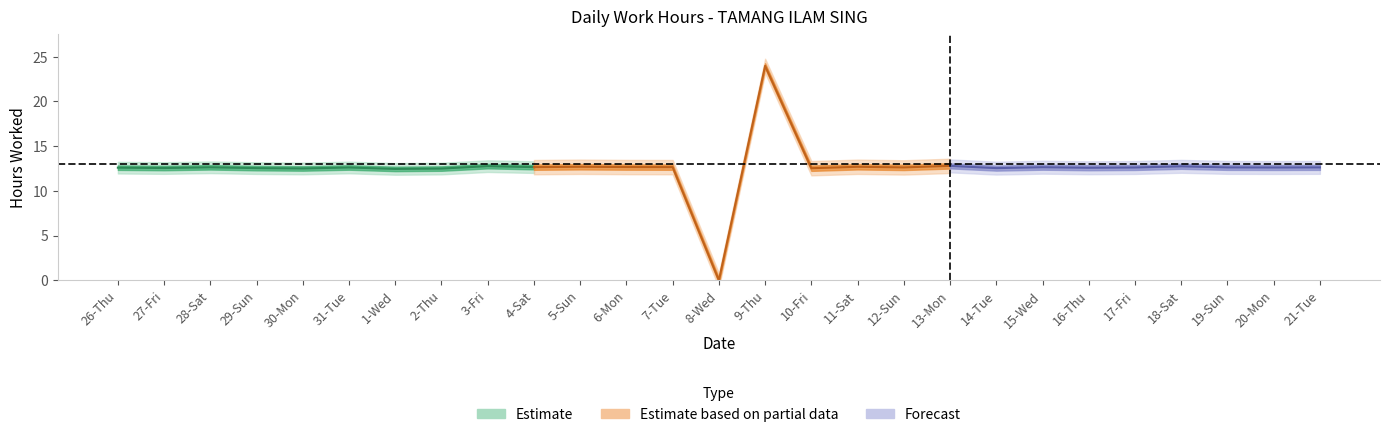

What is the label of the 12th point from the right?

10-Fri